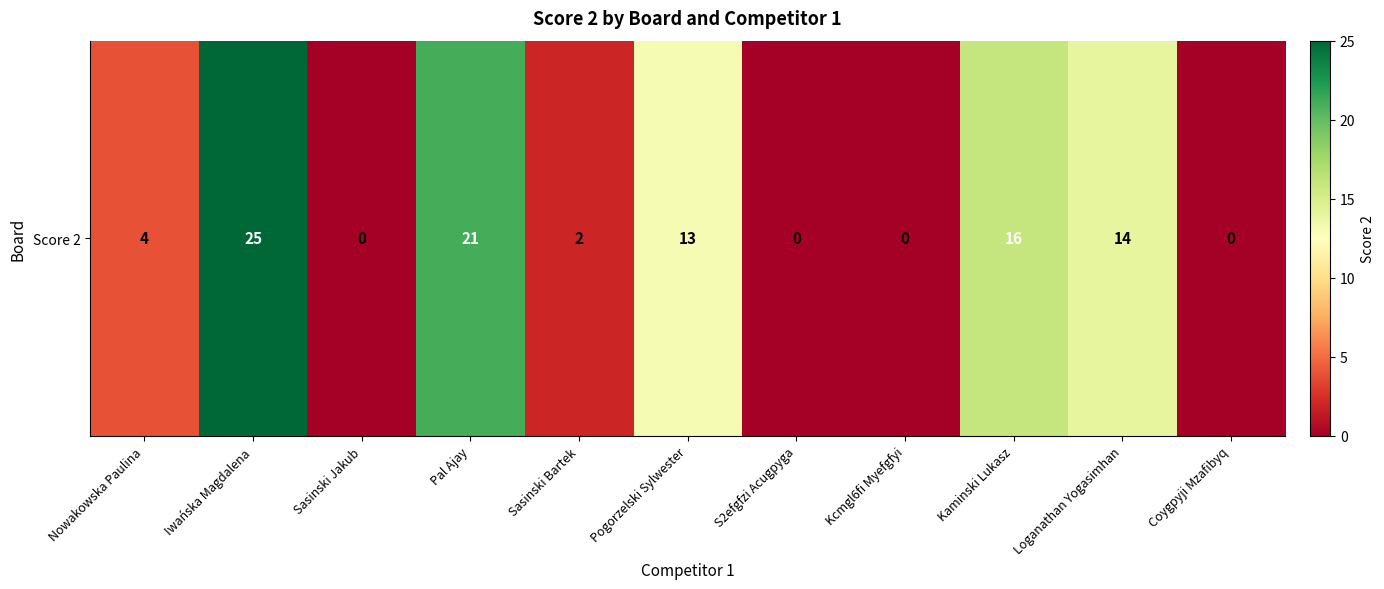

What is the change in value from Iwańska Magdalena to Loganathan Yogasimhan?

-11